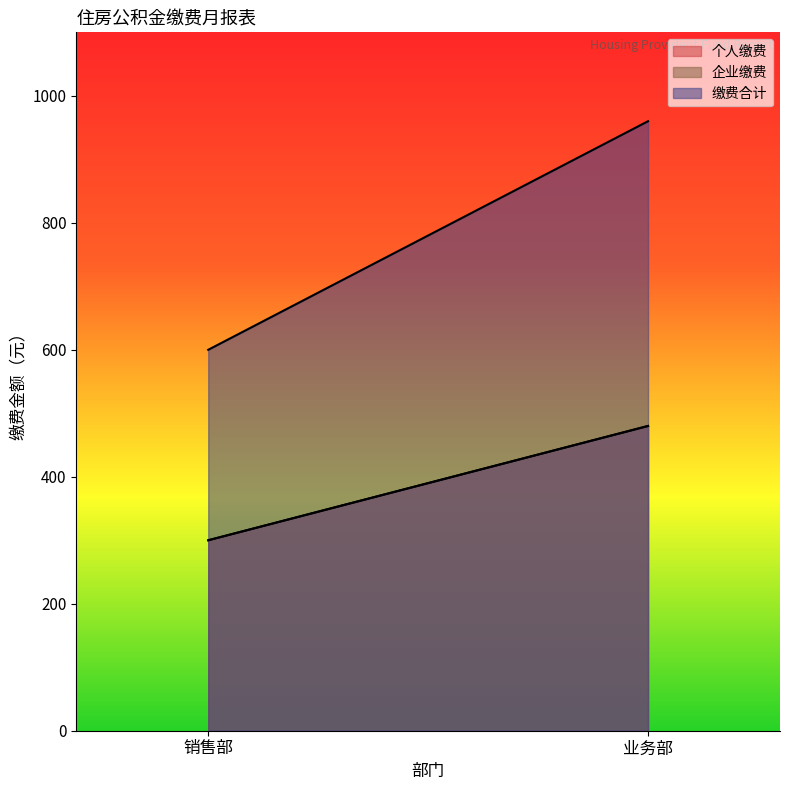

What is the highest value of the 缴费合计 series?

960.0